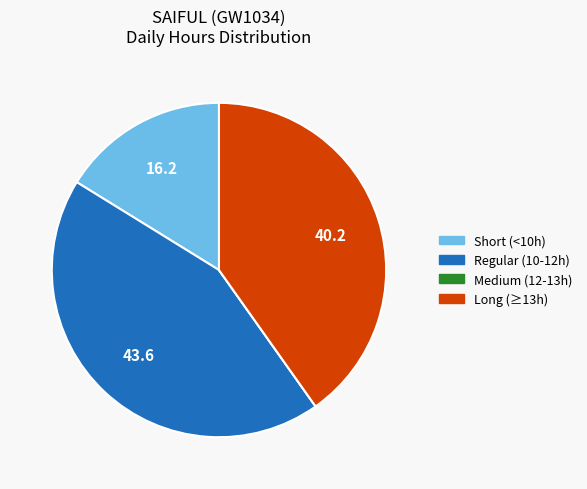

Is there a majority slice in this chart?

No